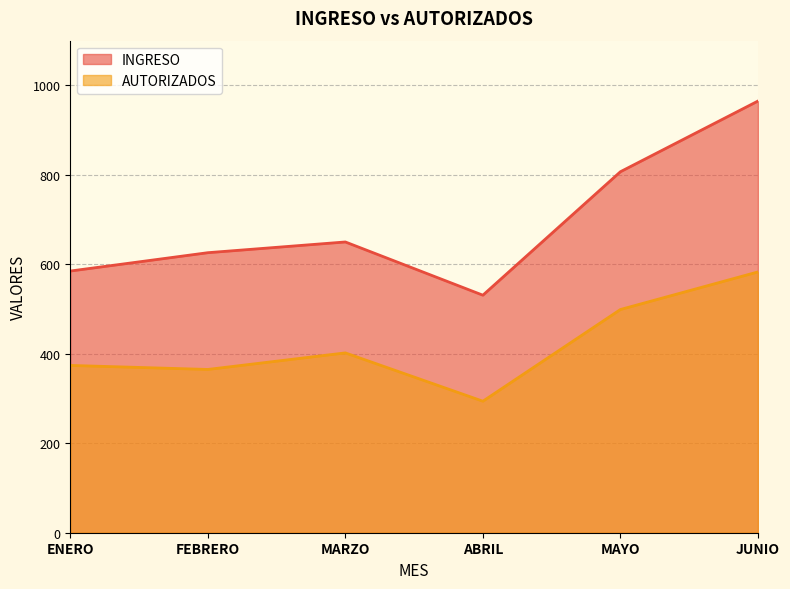

At which category does the chart reach its minimum across all series?

ABRIL